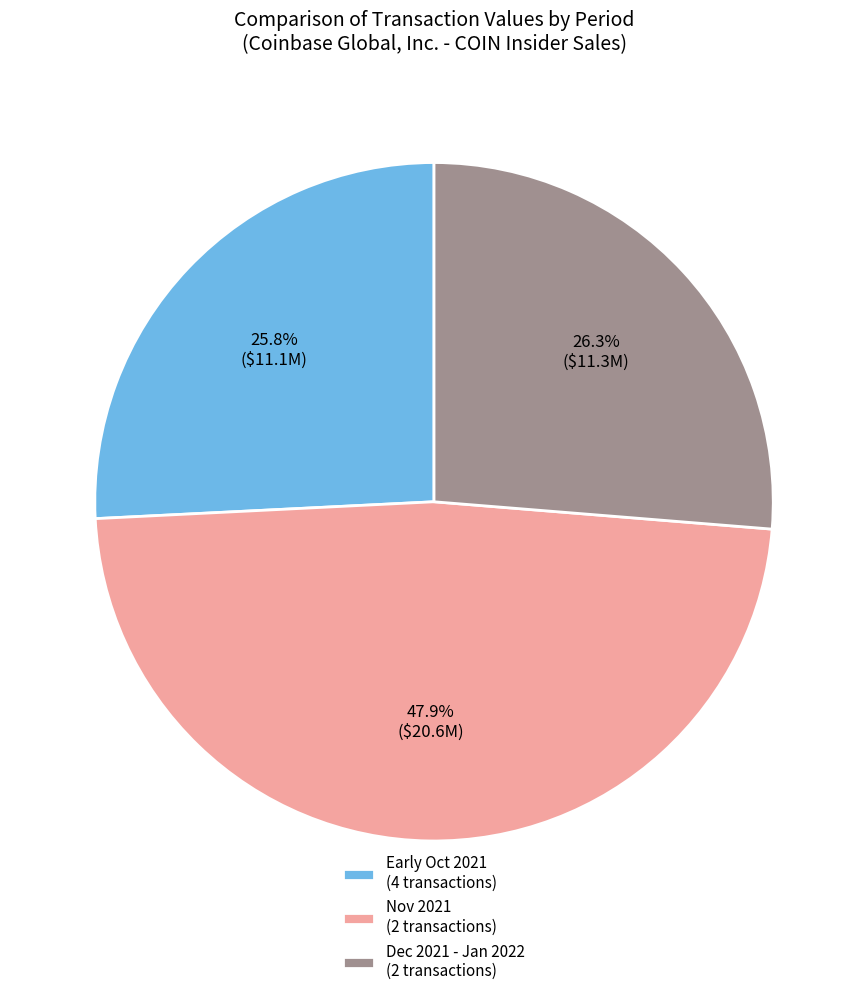

Which has a higher value, Dec 2021 - Jan 2022 (2 transactions) or Nov 2021 (2 transactions)?

Nov 2021 (2 transactions)